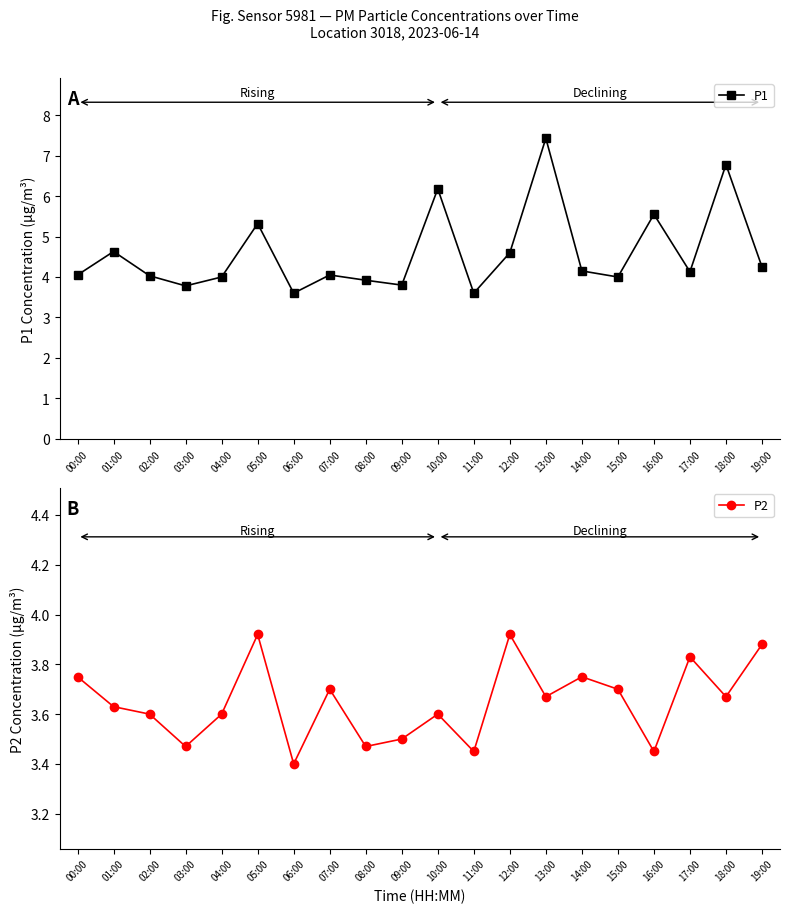

Reading right to left, extract all data points from this chart.

P1: 19:00=4.2	18:00=6.8	17:00=4.1	16:00=5.5	15:00=4.0	14:00=4.2	13:00=7.4	12:00=4.6	11:00=3.6	10:00=6.2	09:00=3.8	08:00=3.9	07:00=4.0	06:00=3.6	05:00=5.3	04:00=4.0	03:00=3.8	02:00=4.0	01:00=4.6	00:00=4.0
P2: 19:00=3.9	18:00=3.7	17:00=3.8	16:00=3.5	15:00=3.7	14:00=3.8	13:00=3.7	12:00=3.9	11:00=3.5	10:00=3.6	09:00=3.5	08:00=3.5	07:00=3.7	06:00=3.4	05:00=3.9	04:00=3.6	03:00=3.5	02:00=3.6	01:00=3.6	00:00=3.8